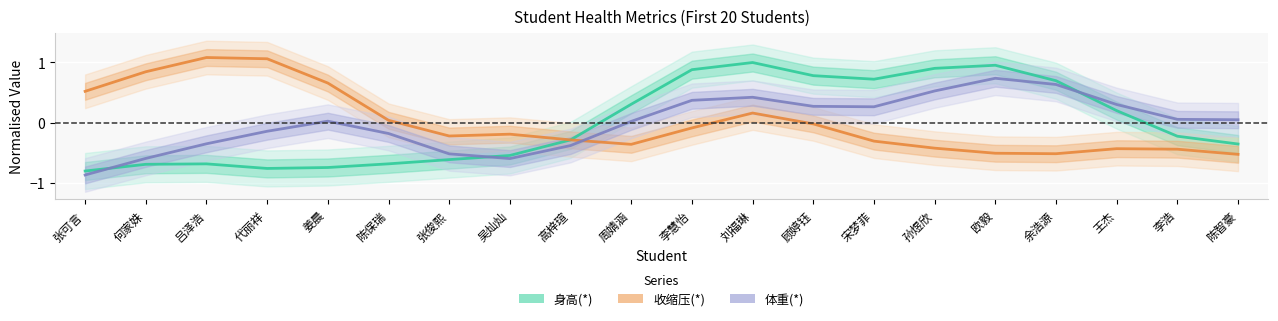

How many values in the 体重(*) series exceed 0?

12